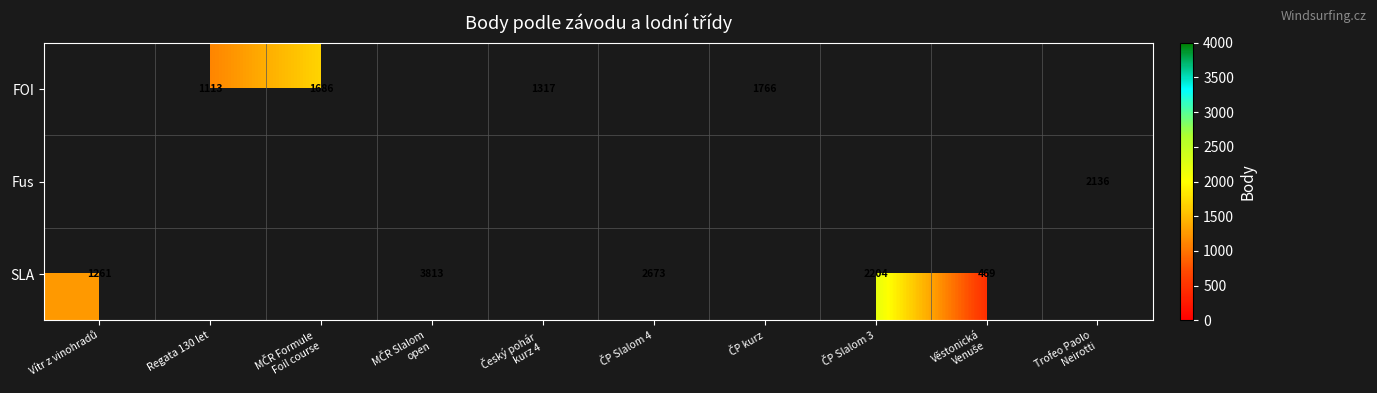

Rank the series by their average value, from lowest to highest.

FOI, Fus, SLA